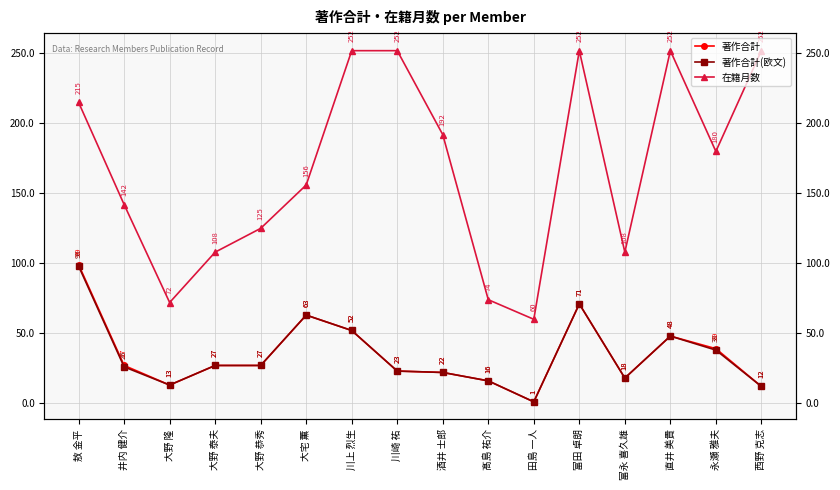

At which category is the sum across all series the highest?

敖 金平